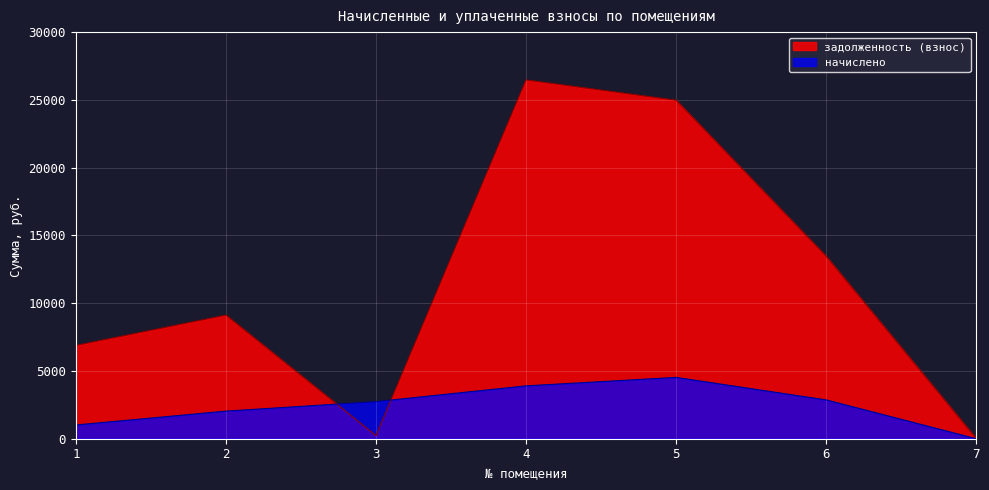

What is the spread (max minus min) of values at 1?

5867.9